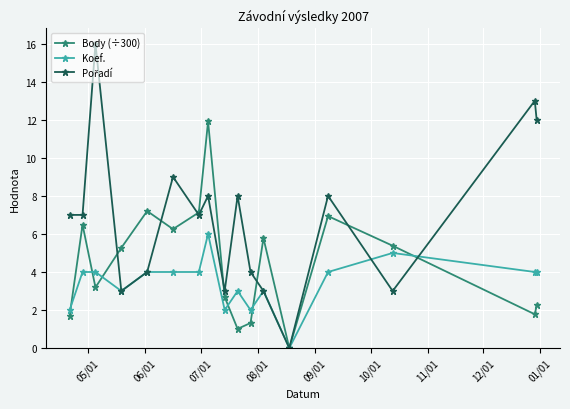

What is the greatest value displayed?

16.0